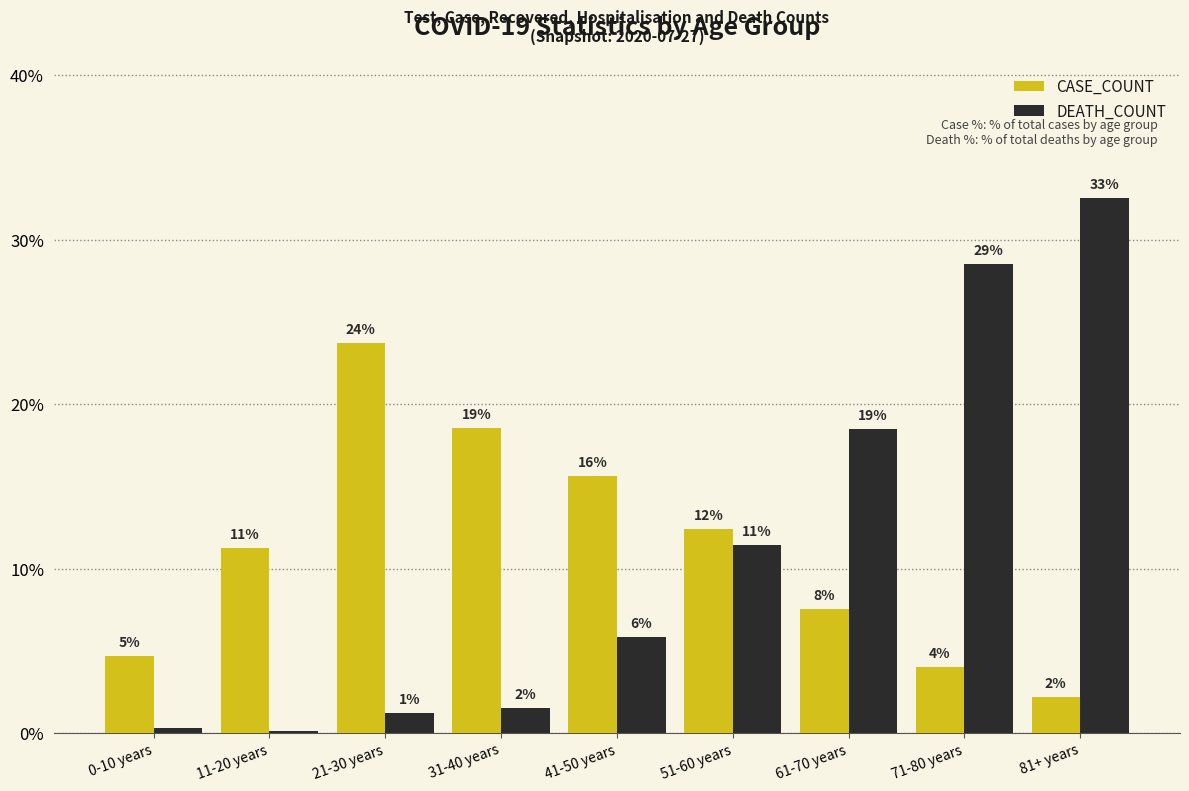

What is the difference between the highest and lowest values at 0-10 years?

4.4